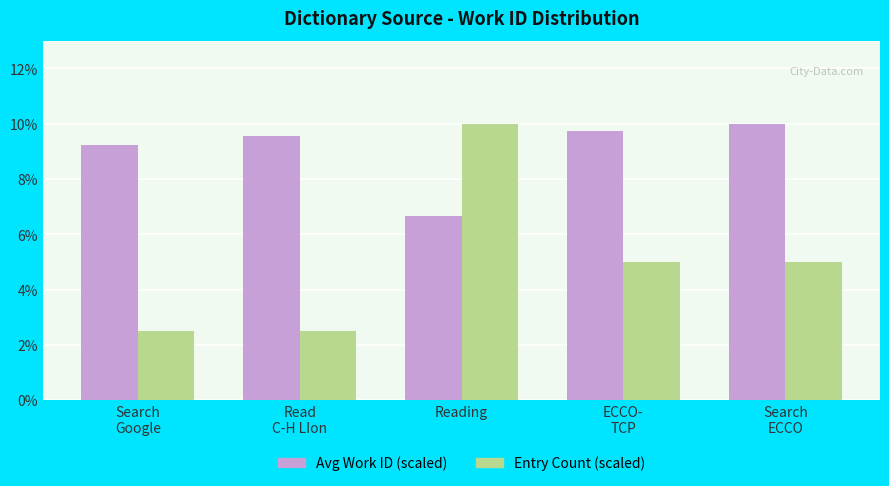

At which category is the sum across all series the highest?

Reading